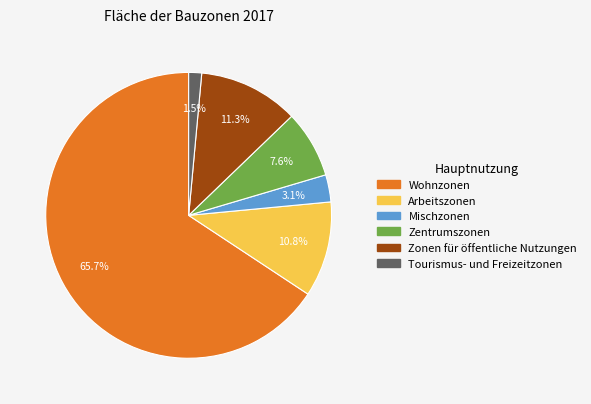

How many slices are in this pie chart?

6